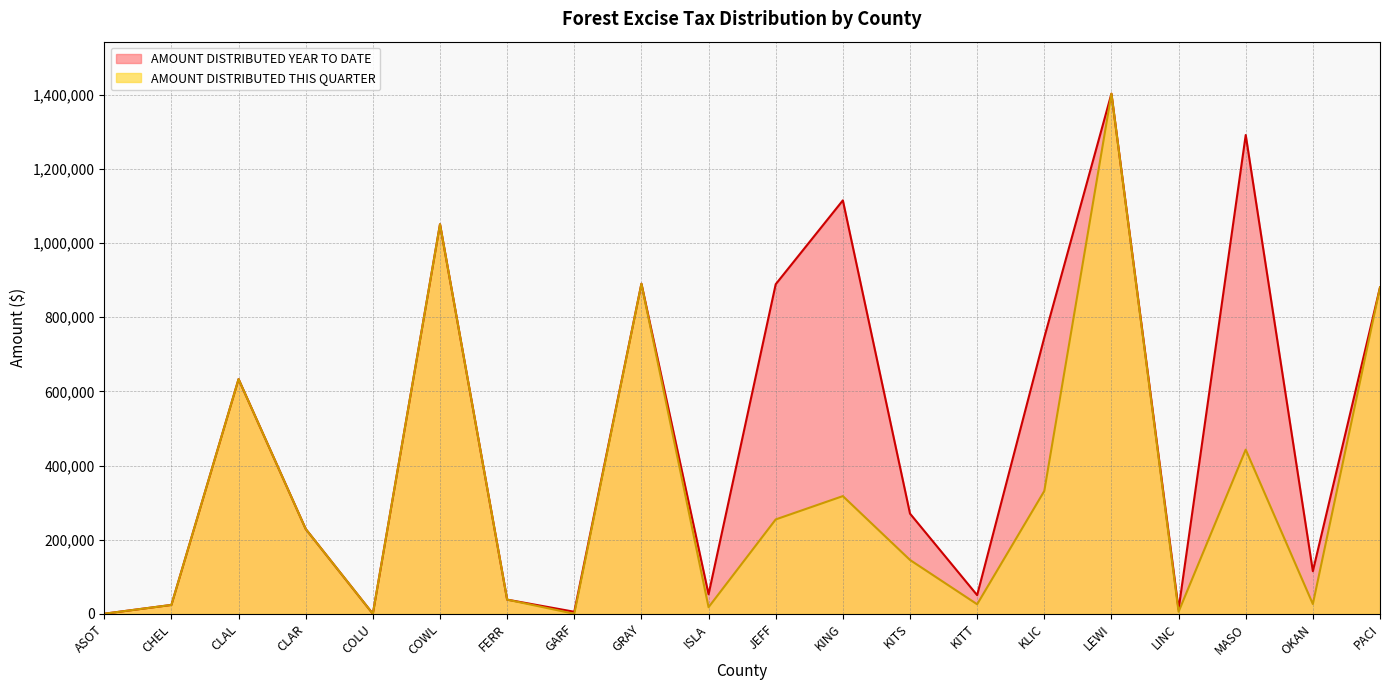

Count the number of categories in the chart.

20